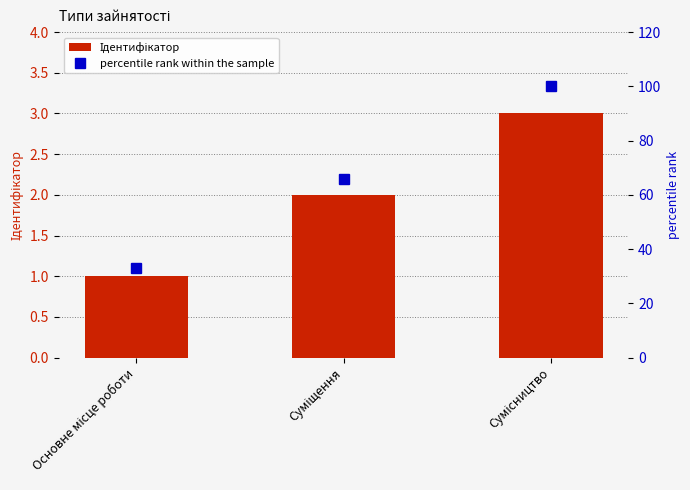

What is the label of the 1st bar from the right?

Сумісництво